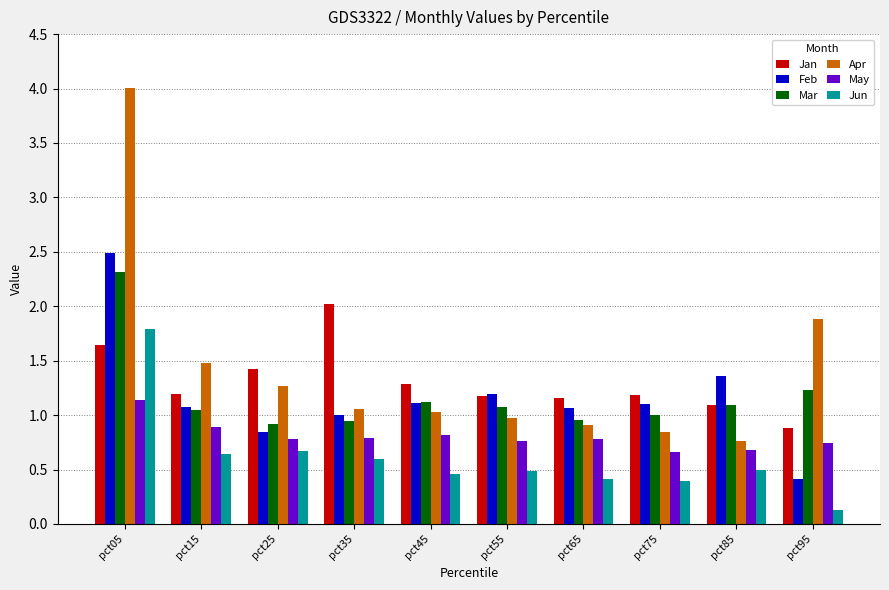

At how many categories does at least one series exceed 0?

10